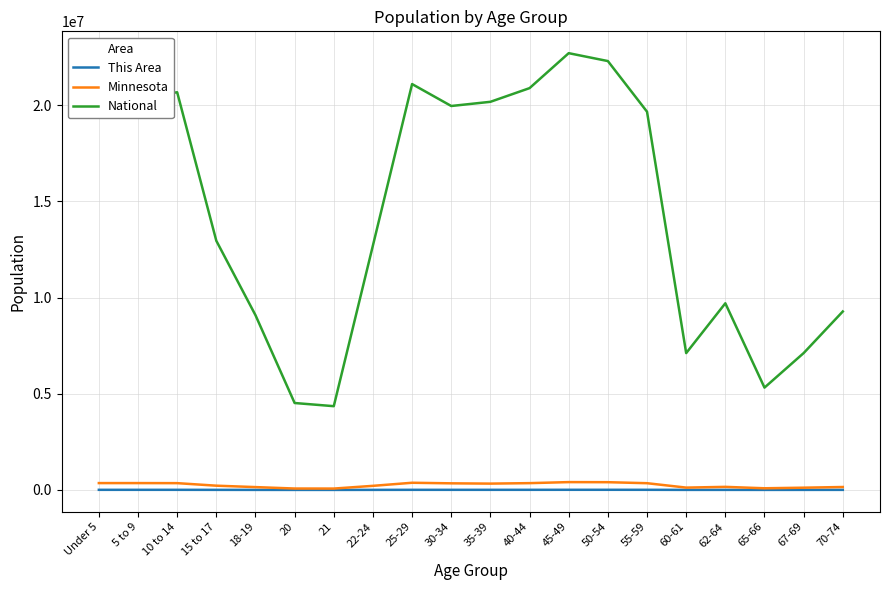

What position from the right is 50-54?

7